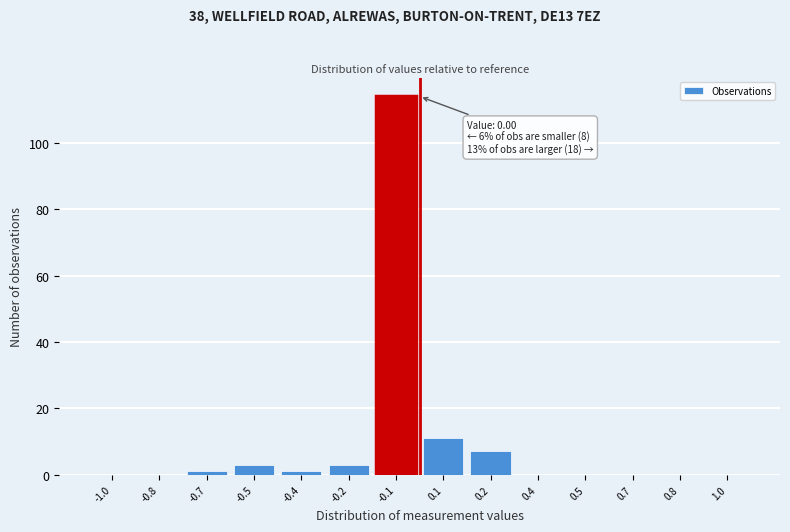

Reading right to left, extract all data points from this chart.

1.0=0	0.8=0	0.7=0	0.5=0	0.4=0	0.2=7	0.1=11	-0.1=114	-0.2=3	-0.4=1	-0.5=3	-0.7=1	-0.8=0	-1.0=0